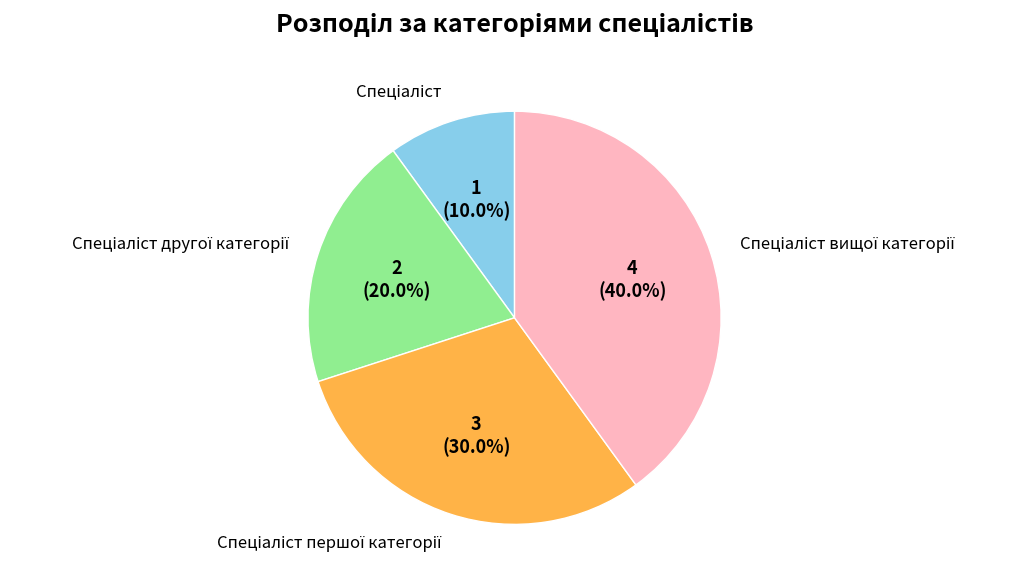

Does any single category account for the majority?

No